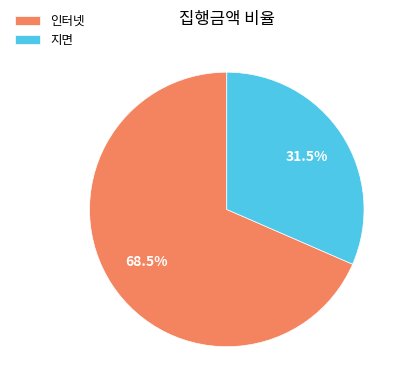

Between 지면 and 인터넷, which is larger?

인터넷